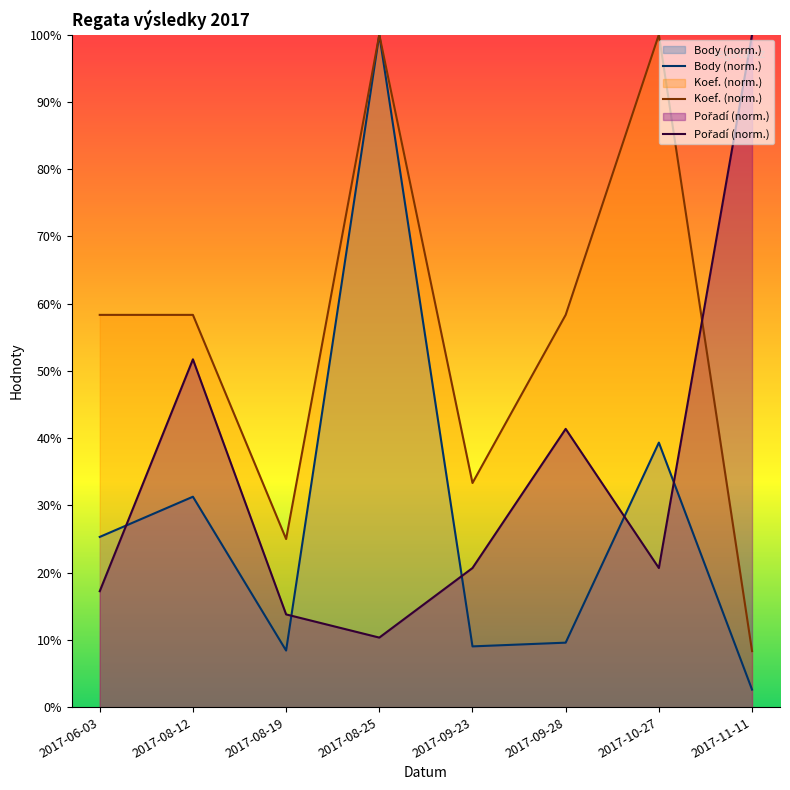

What is the difference between the Body values at 2017-08-25 and 2017-10-27?

60.7